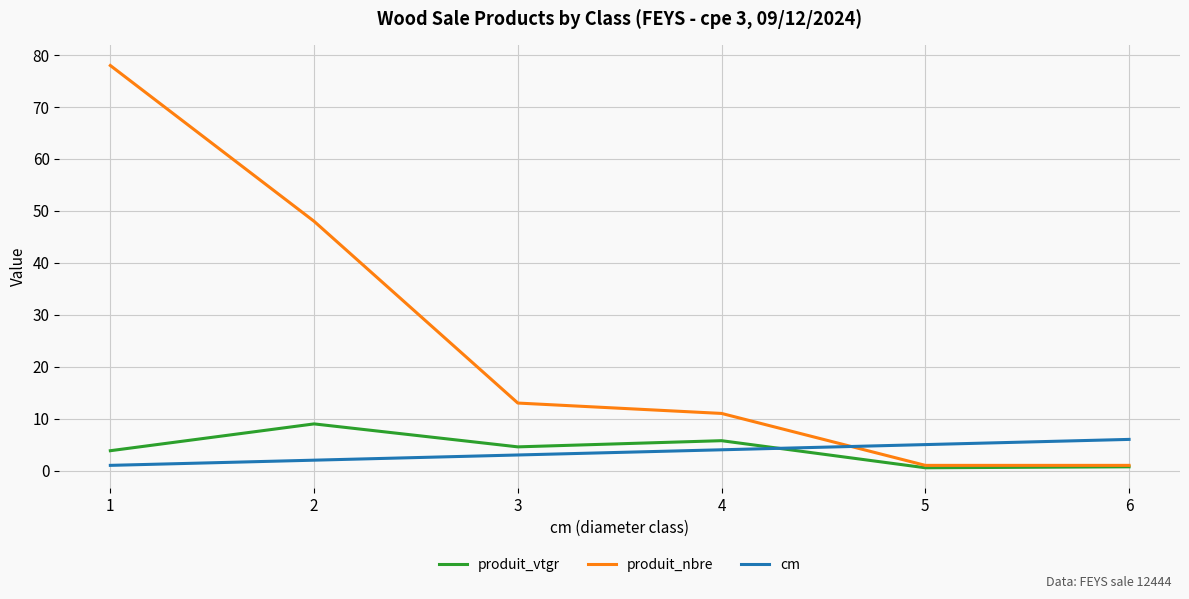

At how many categories does at least one series exceed 77?

1